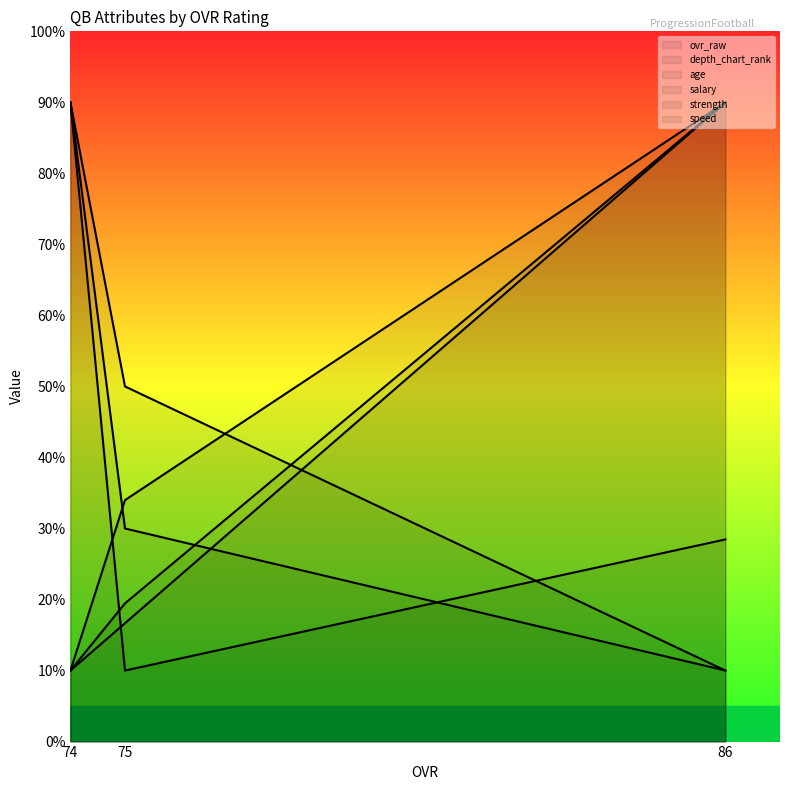

How many categories are shown in the chart?

3